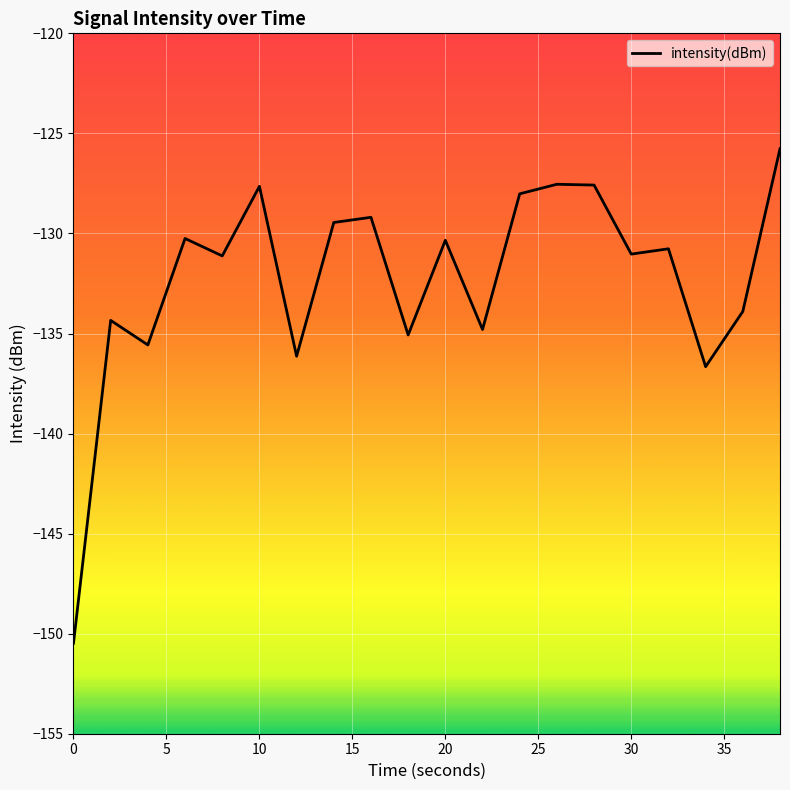

What is the average value?

-132.3